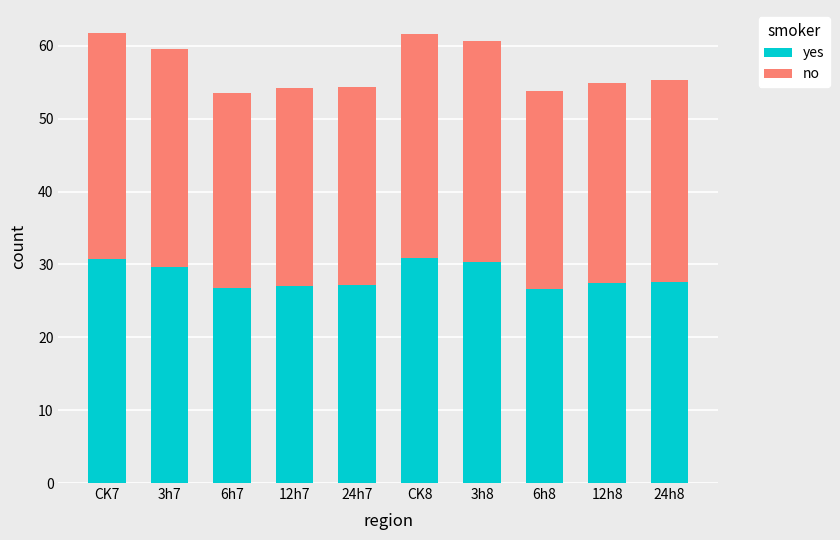

How many series are shown in this chart?

2